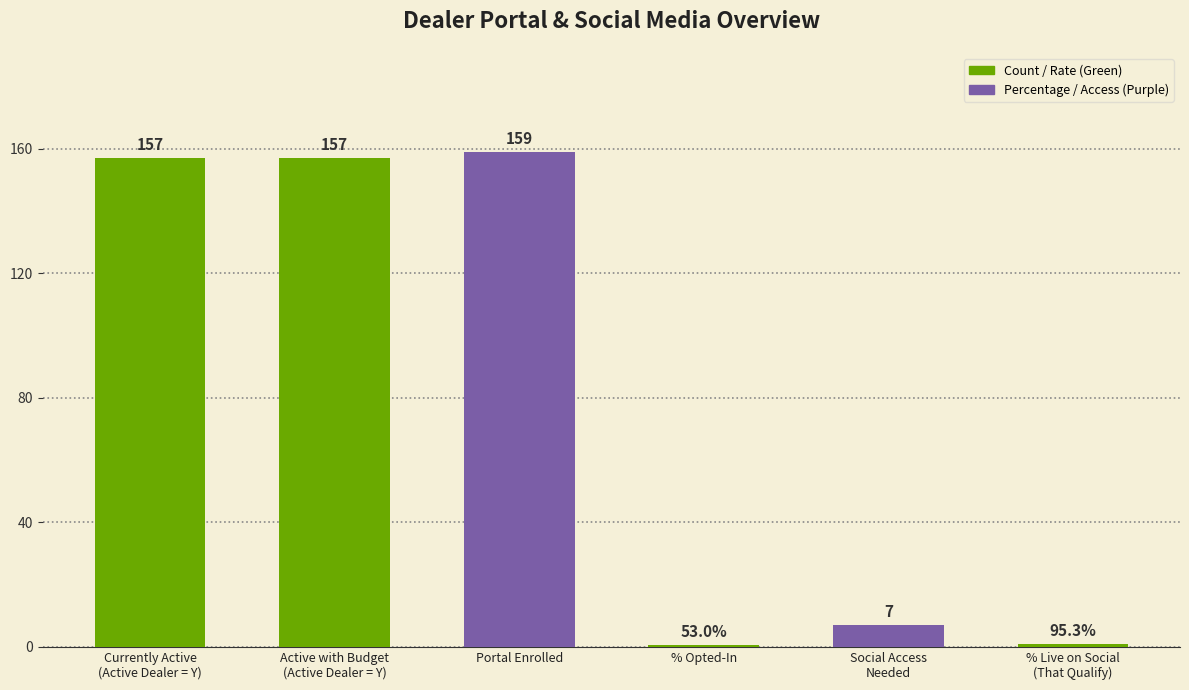

What is the maximum value shown in the chart?

159.0